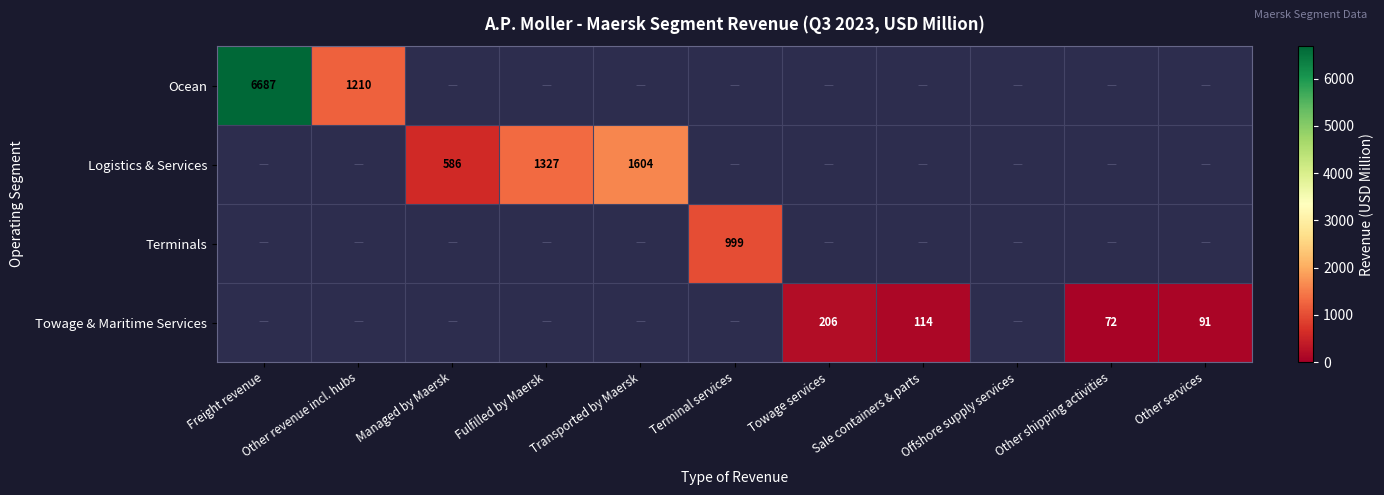

The Terminals series shows 999 at Terminal services. True or false?

True